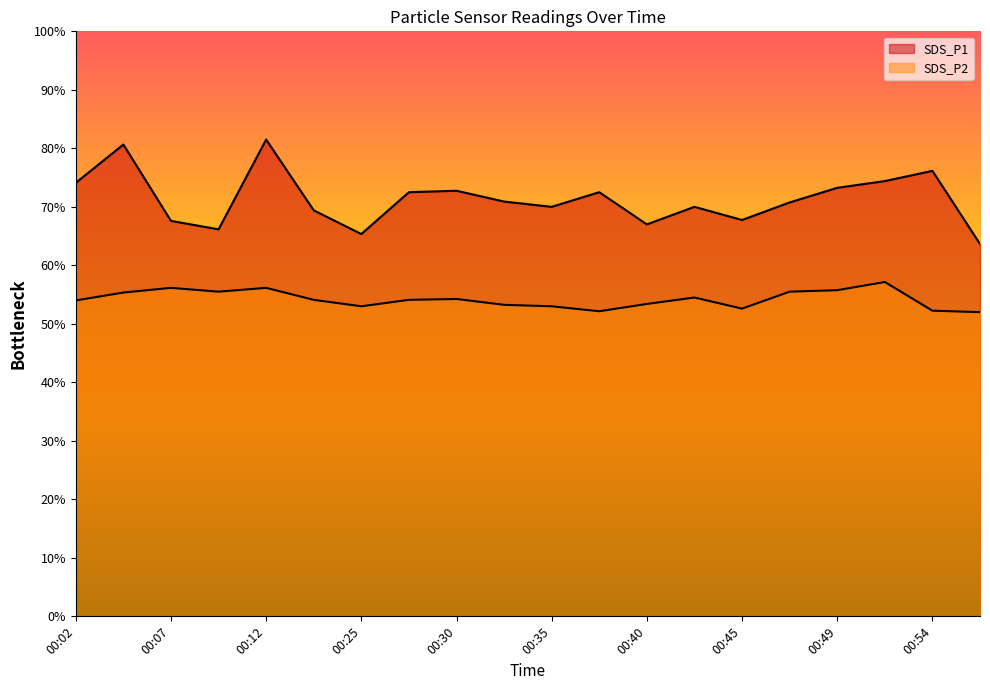

True or false: SDS_P2 and SDS_P1 cross at least once.

False